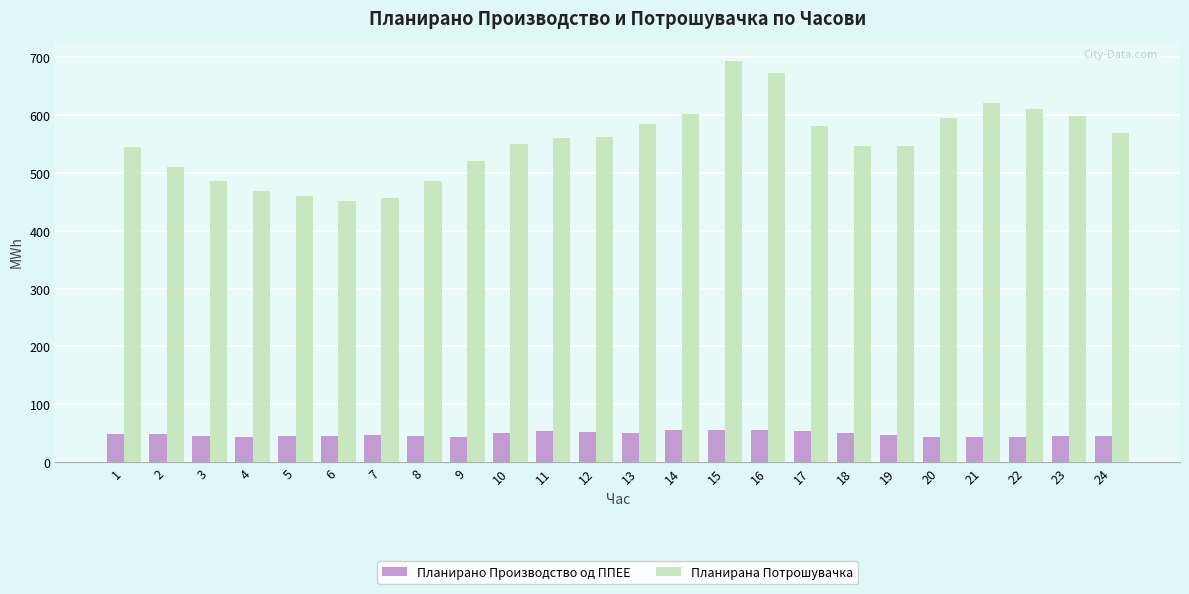

What is the total value across all series at 22?

654.1